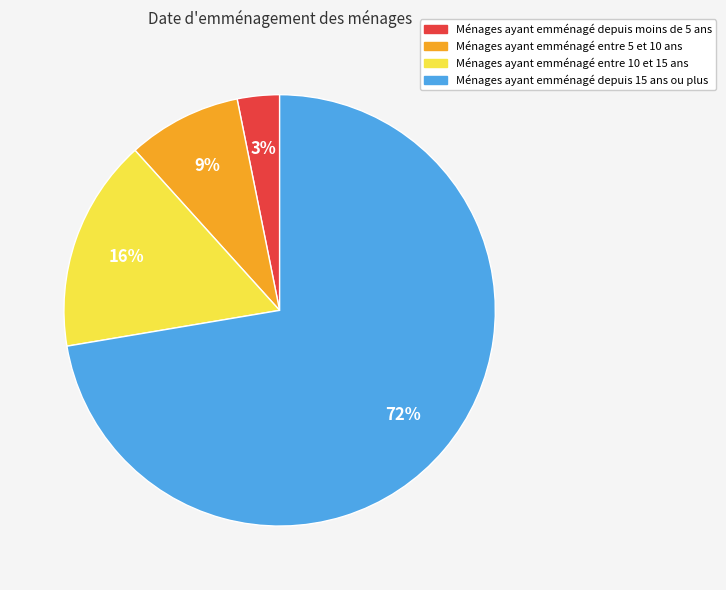

Is there any slice that represents more than half of the pie?

Yes